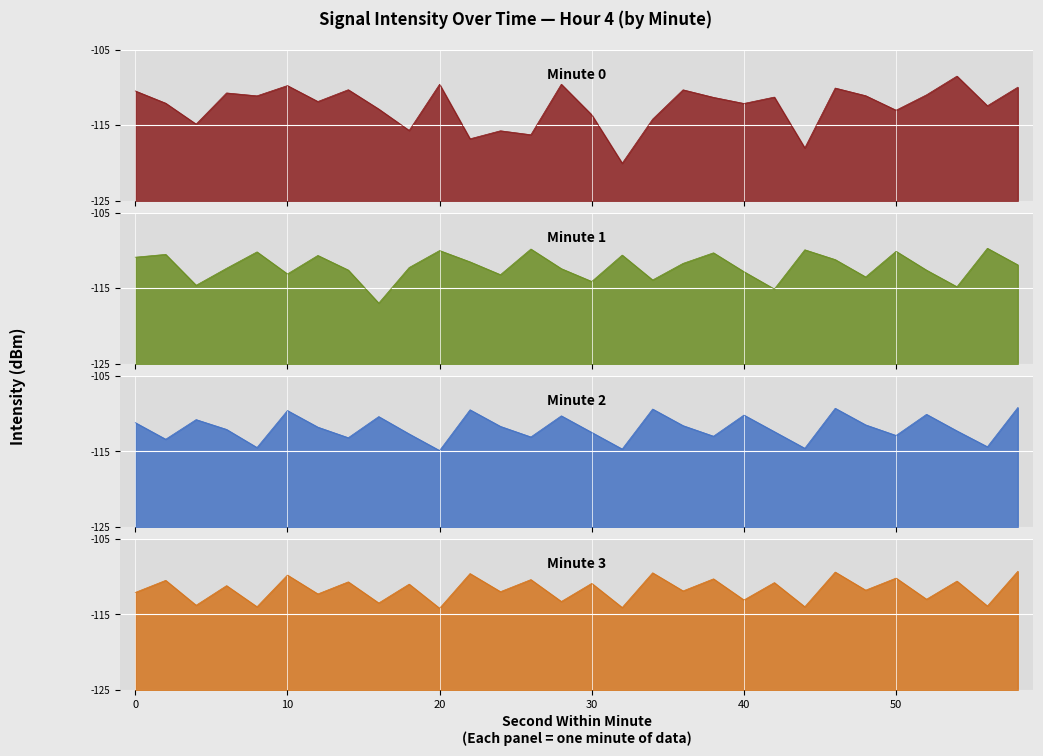

True or false: Min 1 and Min 3 intersect in this chart.

True